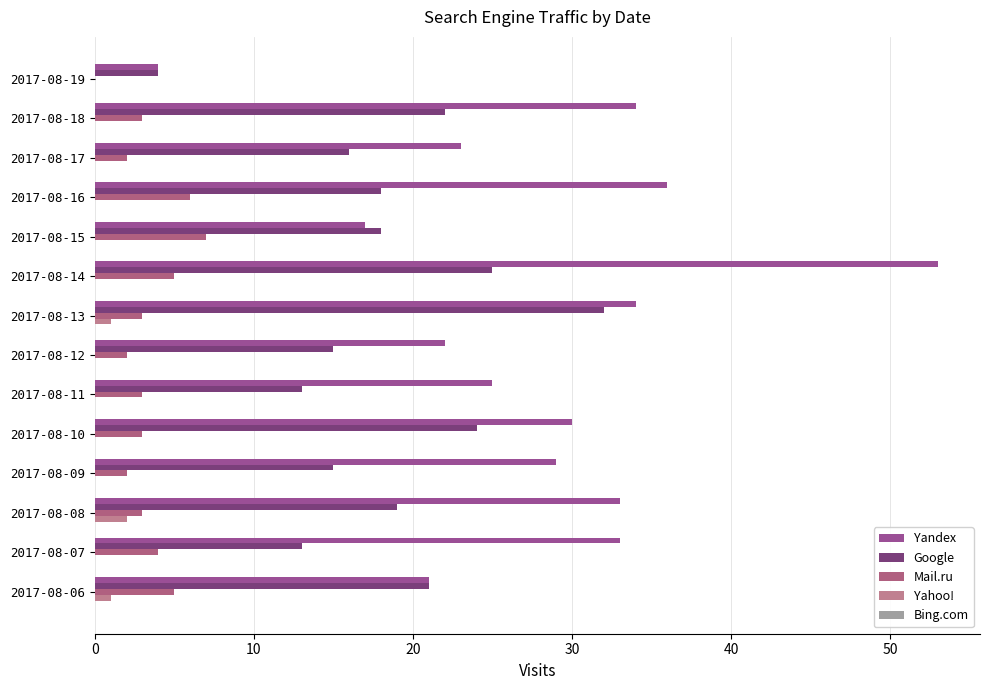

How many data points does each series have?

14